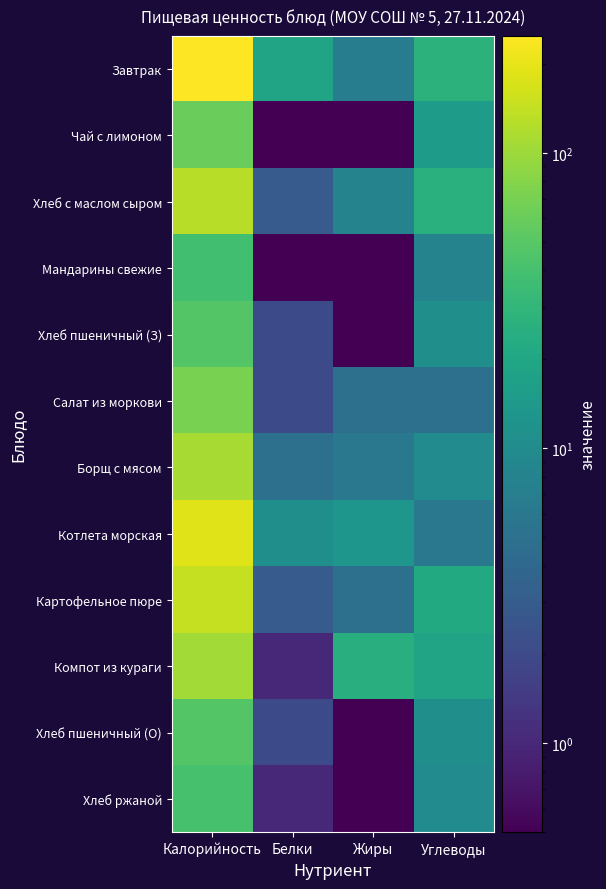

Rank the series by their maximum value, from highest to lowest.

Завтрак, Котлета морская, Картофельное пюре, Хлеб с маслом сыром, Борщ с мясом, Компот из кураги, Салат из моркови, Чай с лимоном, Хлеб пшеничный (З), Хлеб пшеничный (О), Хлеб ржаной, Мандарины свежие